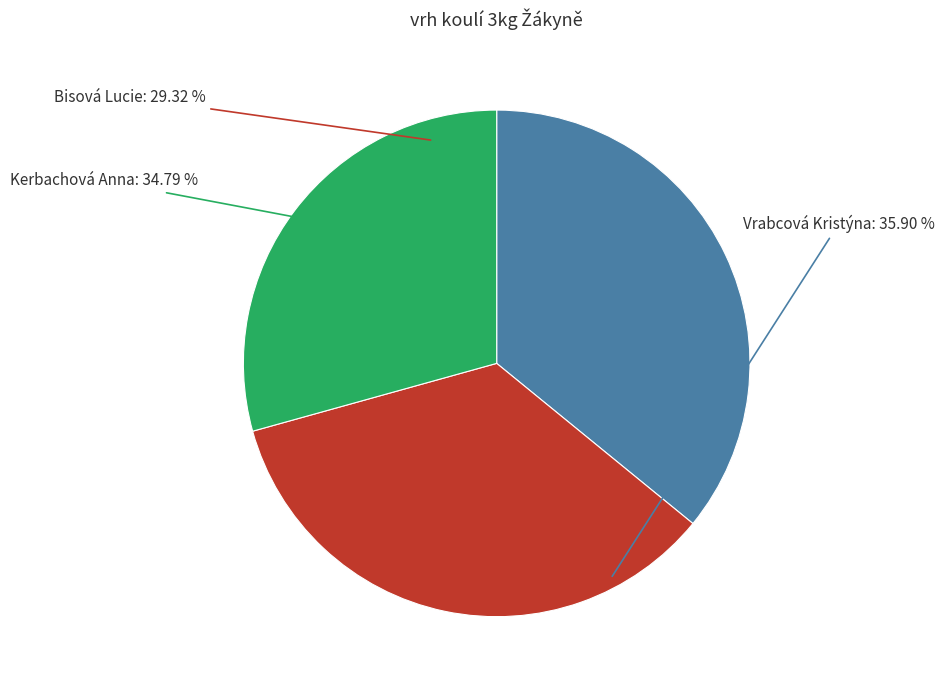

To the nearest percent, what portion does Bisová Lucie represent?

29%